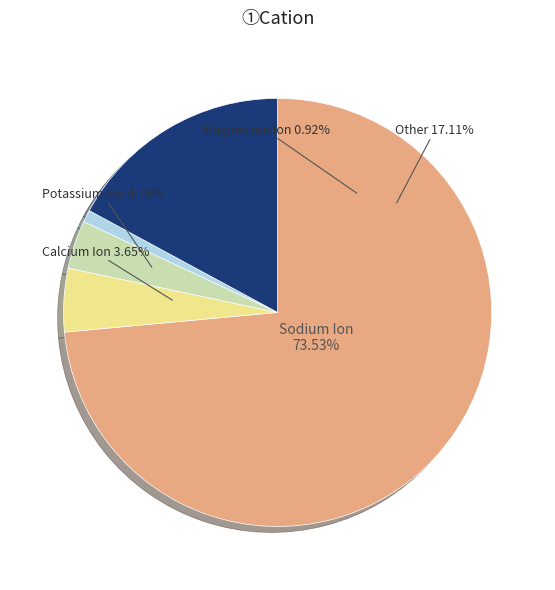

Is there a majority slice in this chart?

Yes